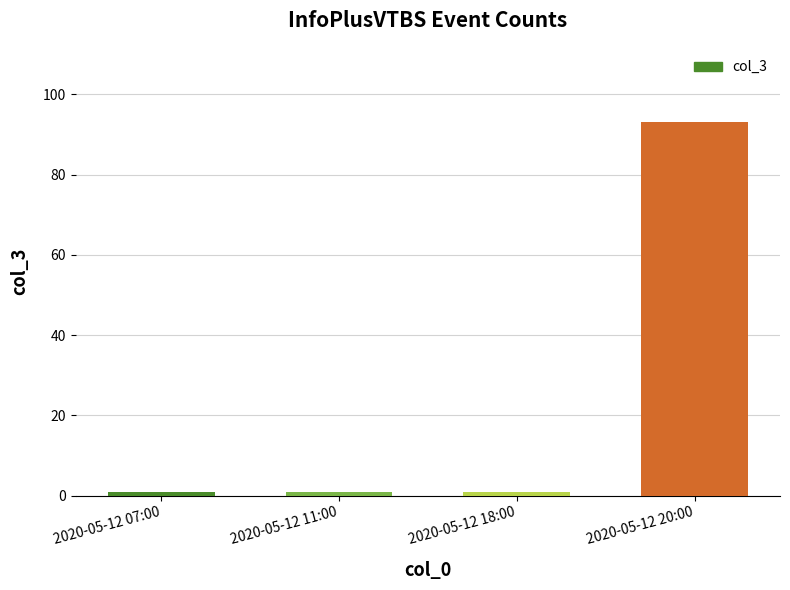

What is the label of the 3rd bar from the right?

2020-05-12 11:00